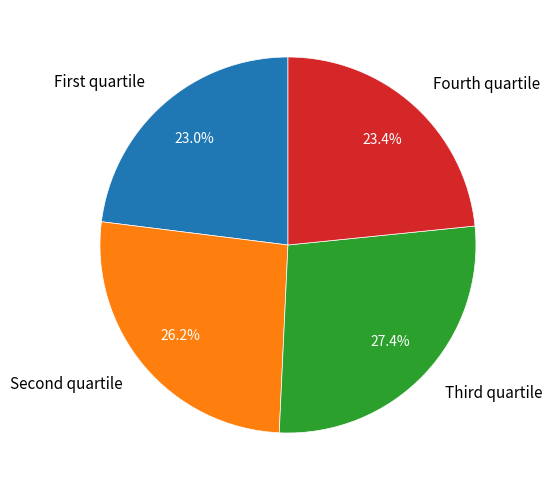

Which slice is the largest?

Third quartile